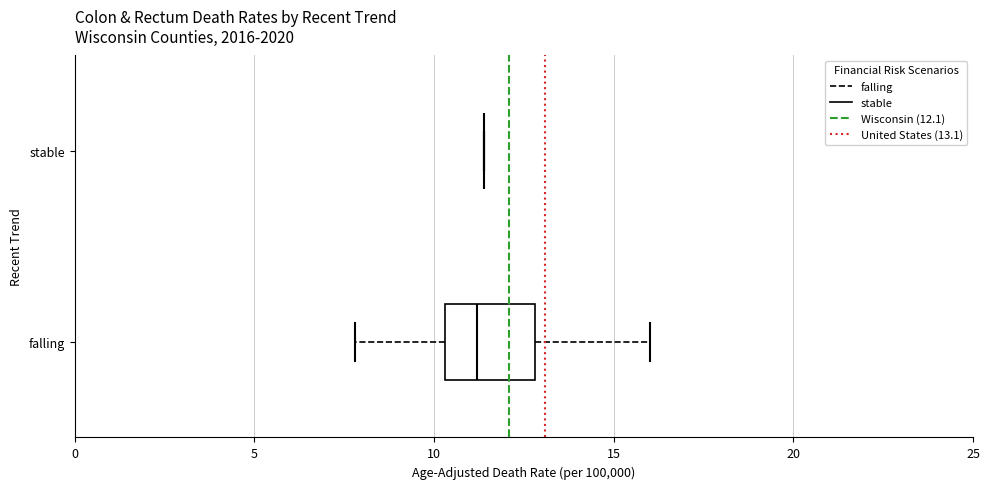

Reading bottom to top, read every box against the x-axis: the position of its median line, the range the box covers, and the ends of its whiskers. The values are not printed on the chart, so give them approximately, as read against the axis.

falling: median 11.0, box 10.5 to 13.0, whiskers 8.0 to 16.0
stable: box collapsed to a line at 11.5, whiskers 11.5 to 11.5